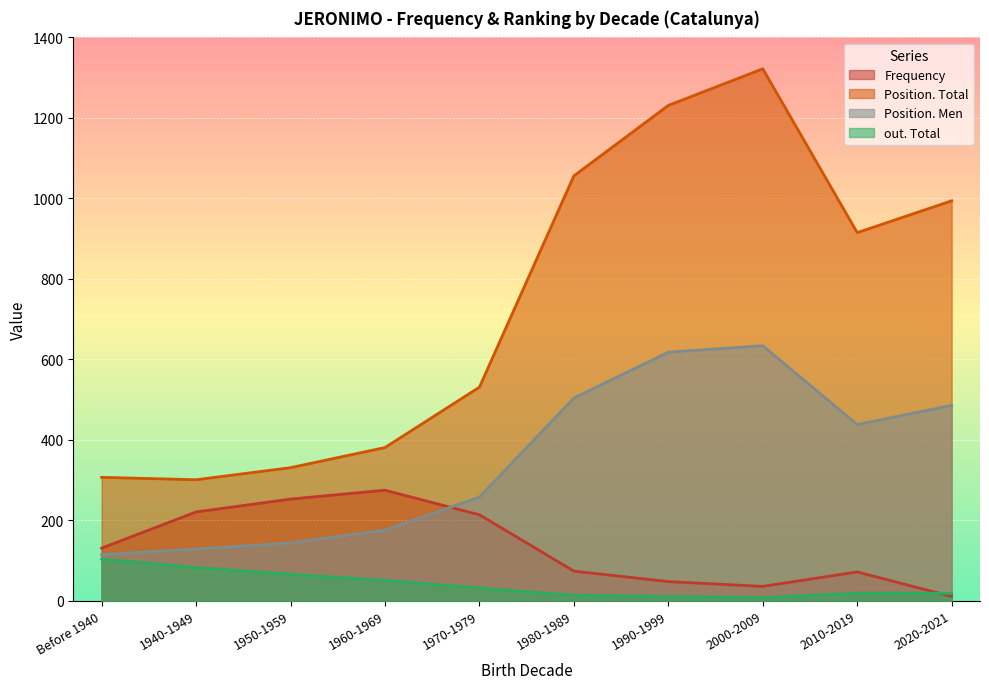

How many categories are shown in the chart?

10